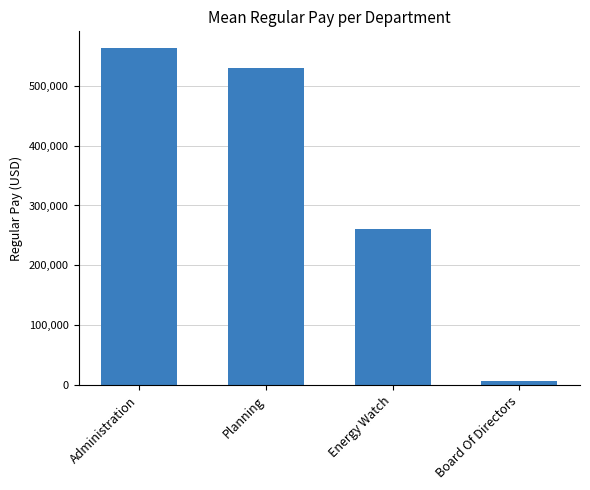

What is the change in value from Energy Watch to Board Of Directors?

-254314